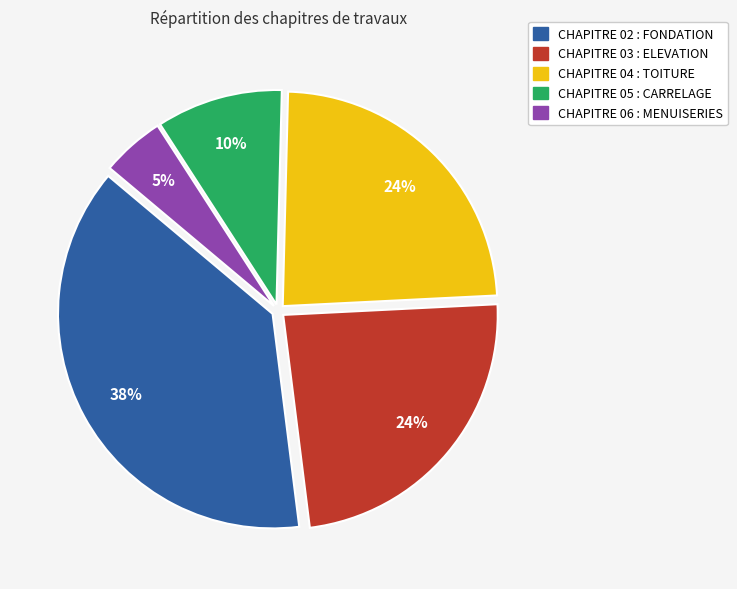

How many segments does this pie chart have?

5